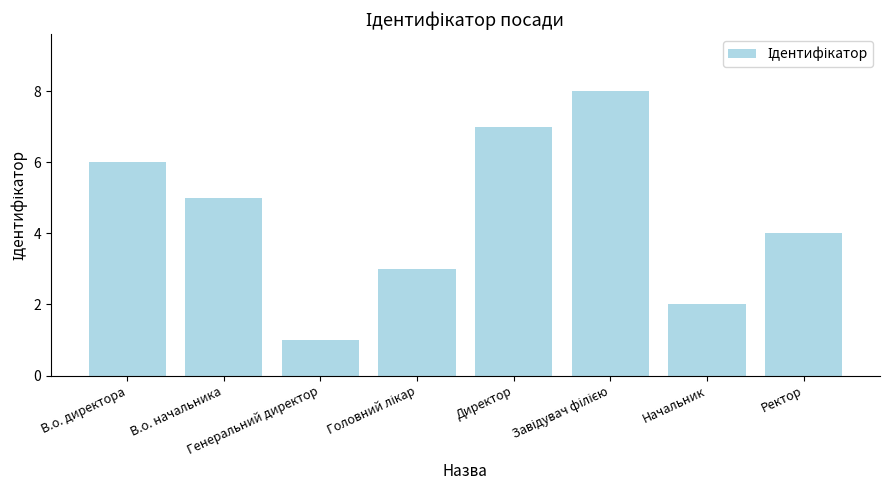

What is the difference between the second highest and minimum values?

6